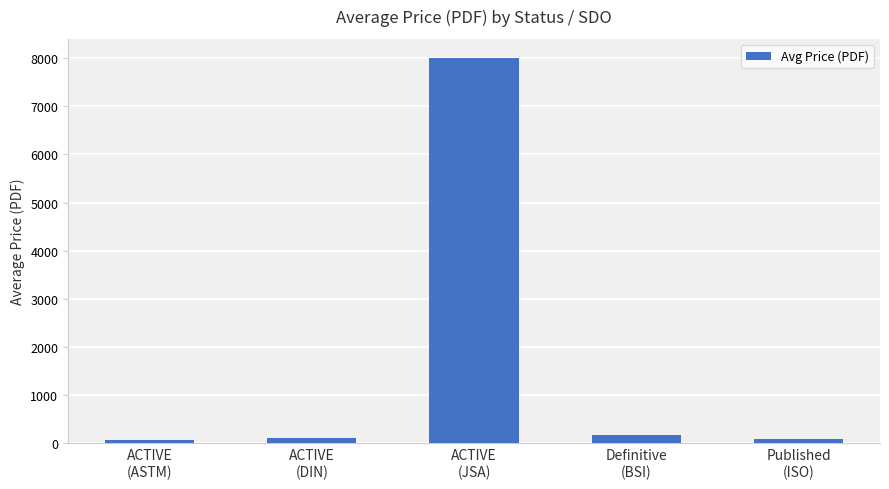

What is the value of the 1st bar from the left?

72.5